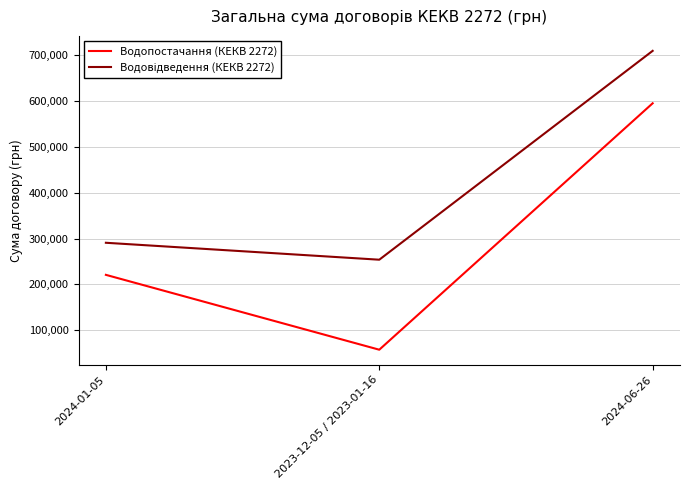

How many values in the Водопостачання (КЕКВ 2272) series exceed 220693?

2